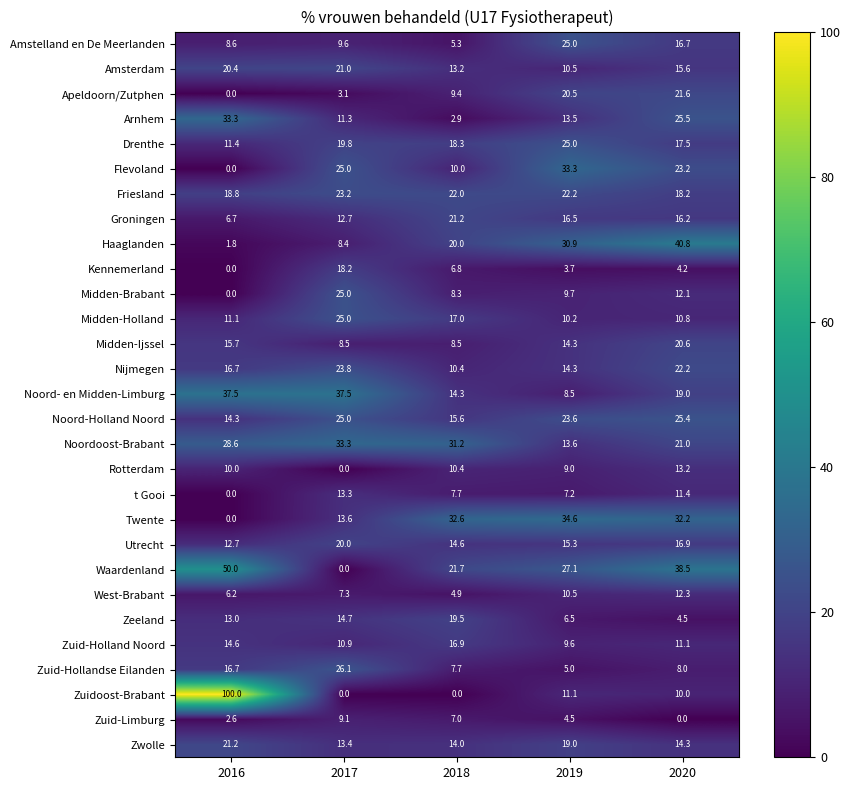

The Zuid-Hollandse Eilanden series shows 26.1 at 2017. True or false?

True